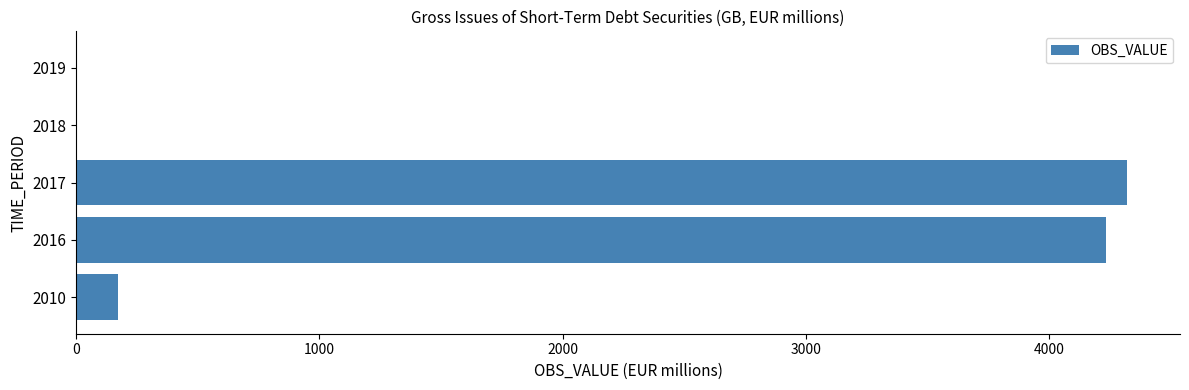

What is the maximum value shown in the chart?

4322.3